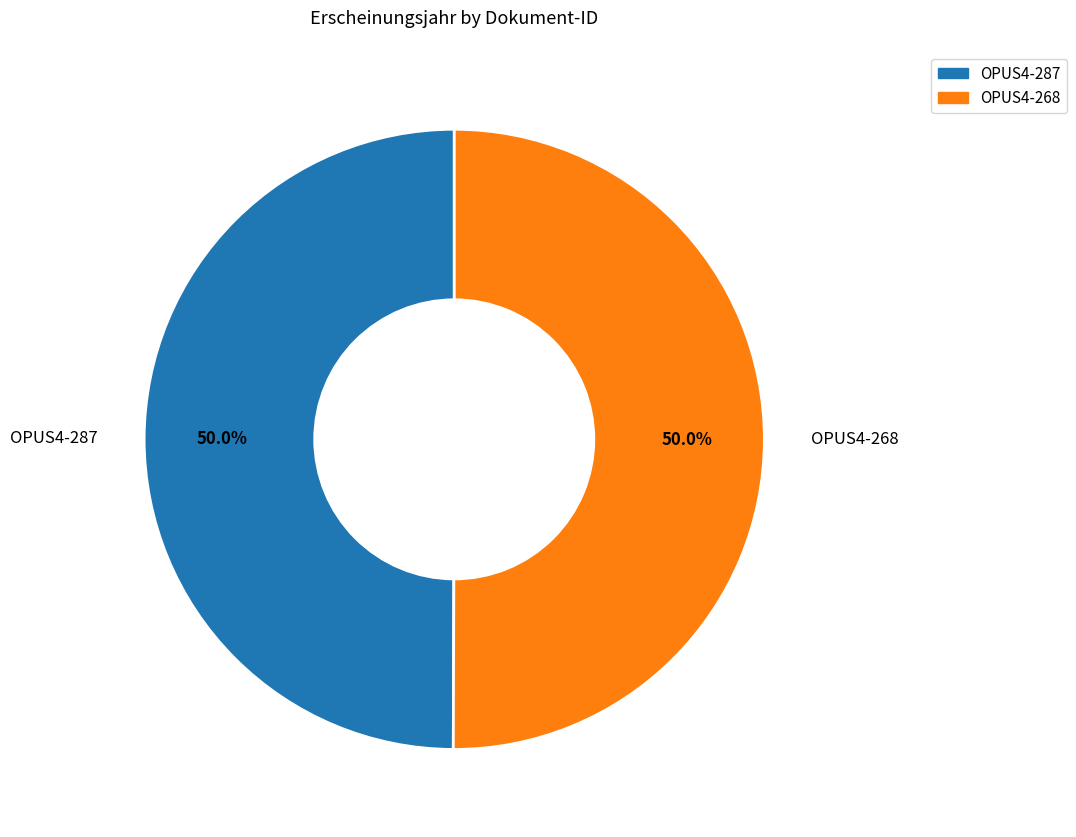

To the nearest percent, what percentage of the pie is OPUS4-287?

50%